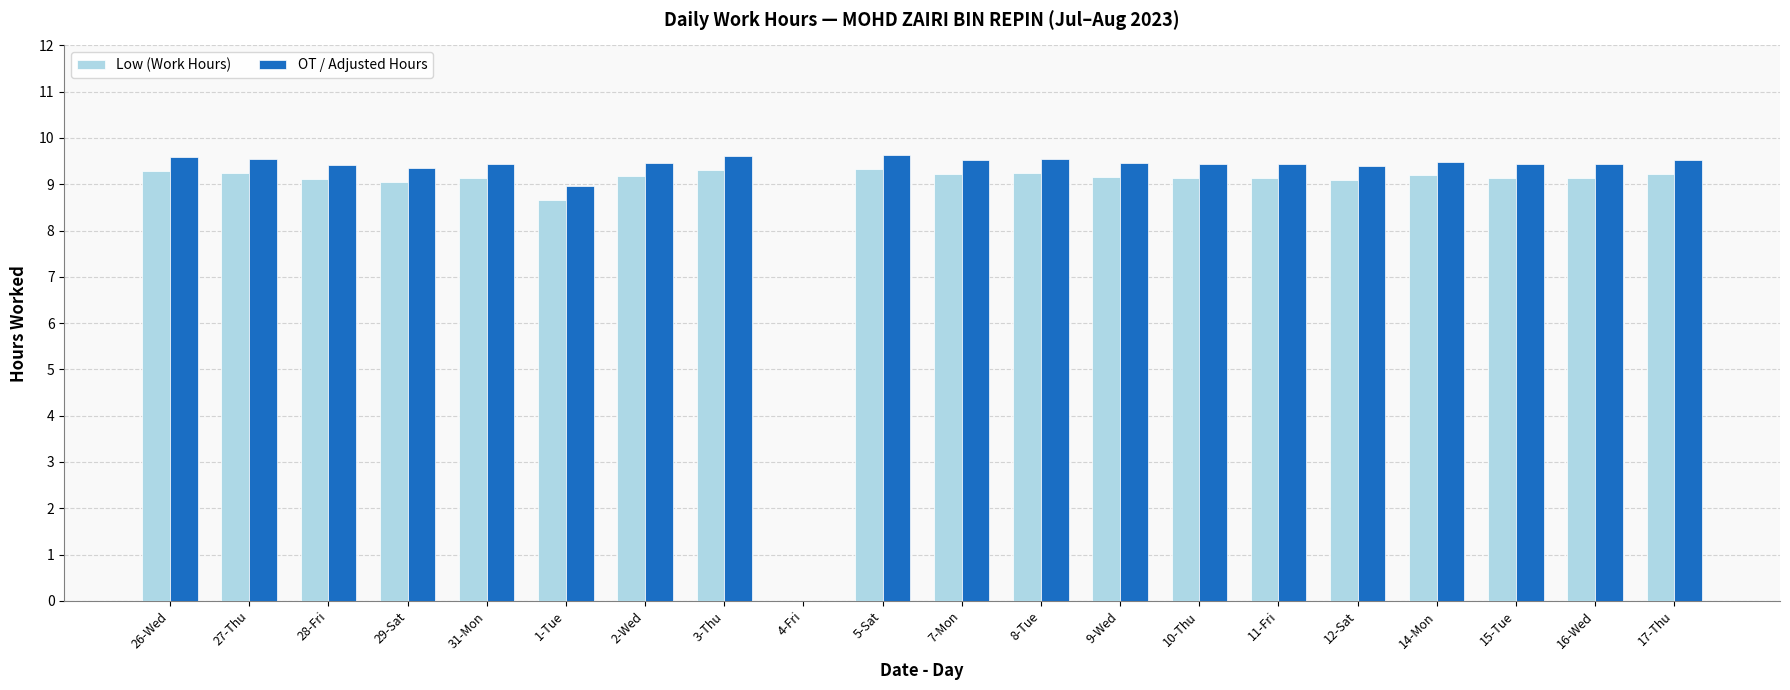

What is the difference between the Low (Work Hours) values at 5-Sat and 29-Sat?

0.3